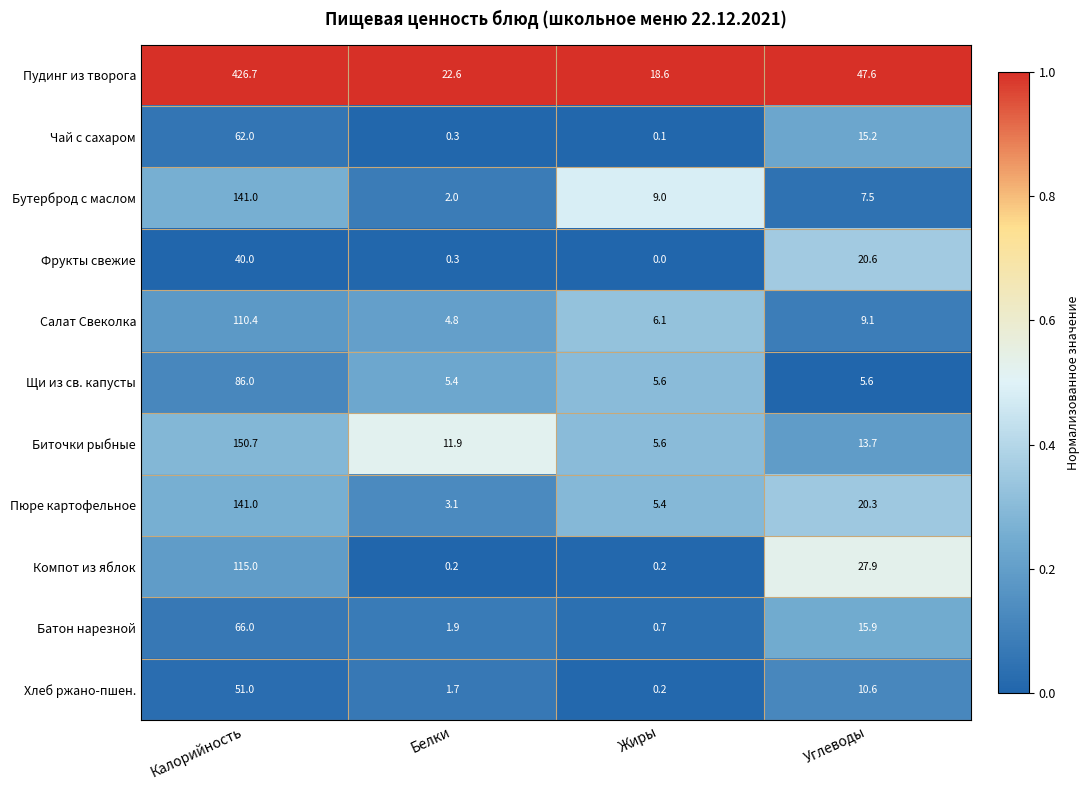

What is the maximum value for Фрукты свежие?

40.0